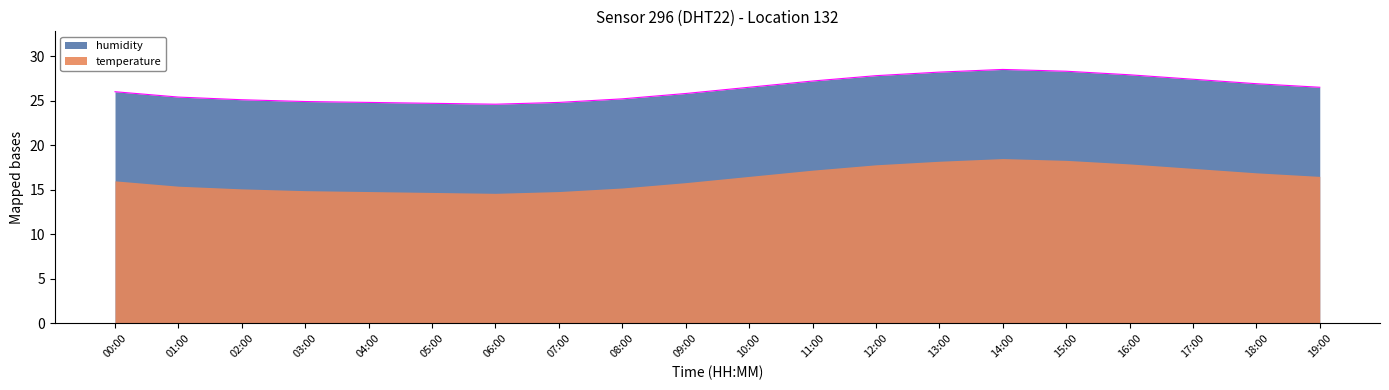

At which category does the chart reach its minimum across all series?

06:00